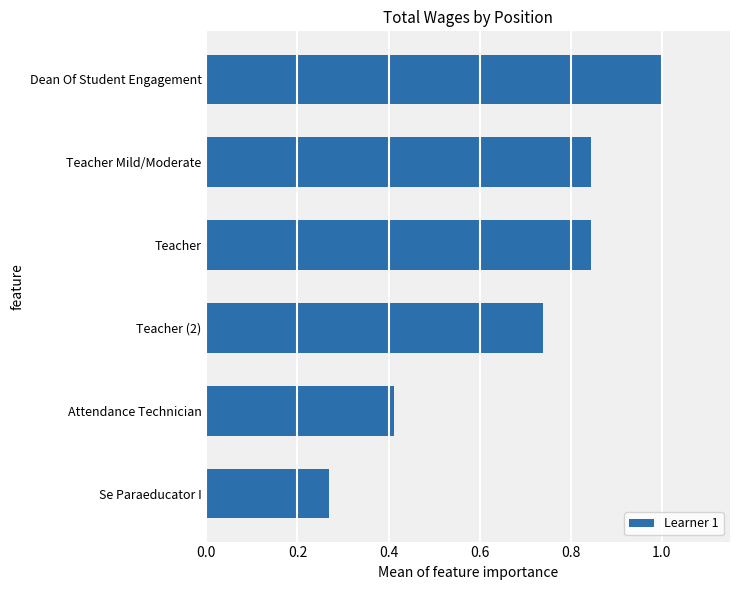

What is the difference between the second highest and minimum values?

0.6